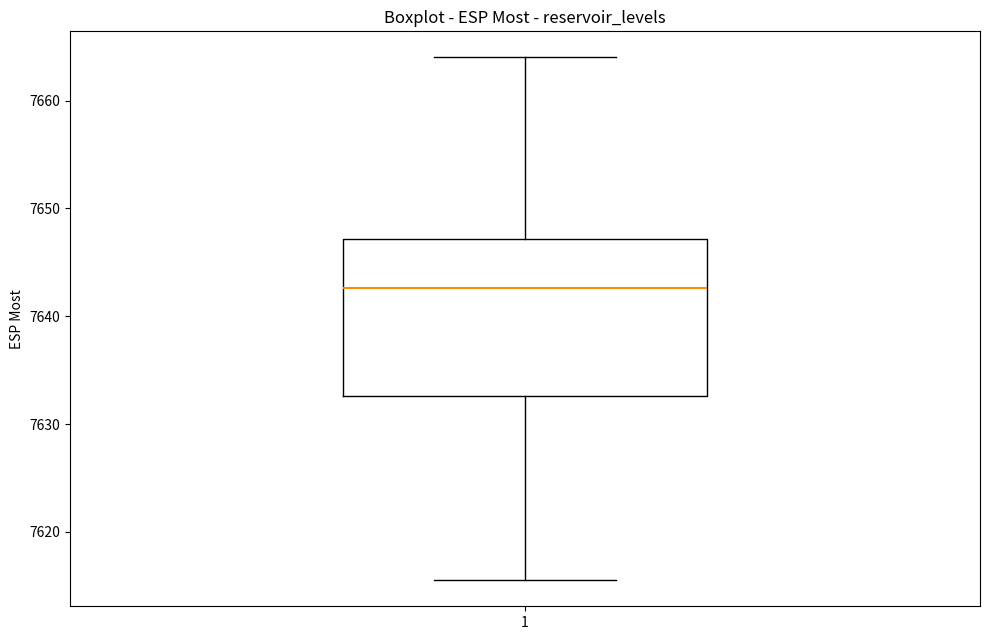

Transcribe this box plot: give where the median line is, the range the box spans, and where the two whiskers end, as read against the y-axis. The values are not printed on the chart, so give them approximately, as read against the axis.

median 7643, box 7633 to 7647, whiskers 7616 to 7664